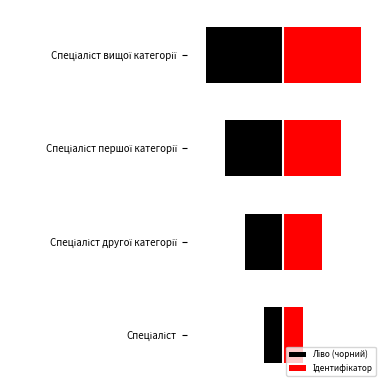

What is the value of the Ліво (чорний) bar at the 4th from the left?

-4